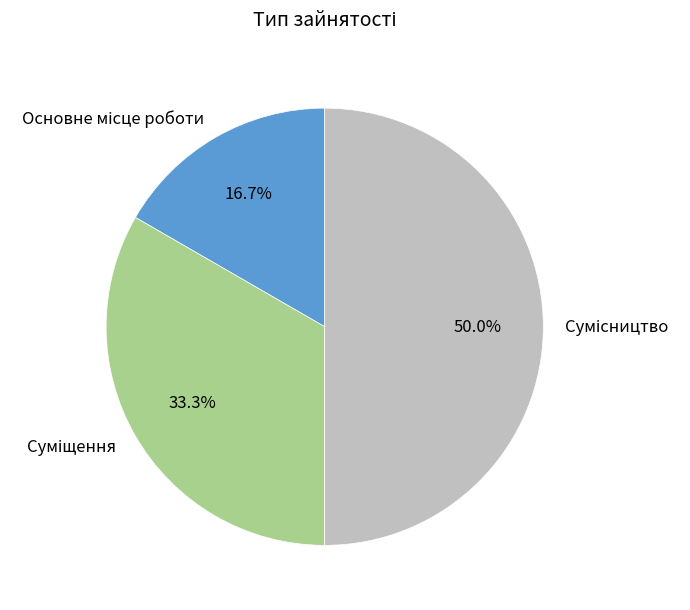

To the nearest percent, what is the average slice percentage?

33%